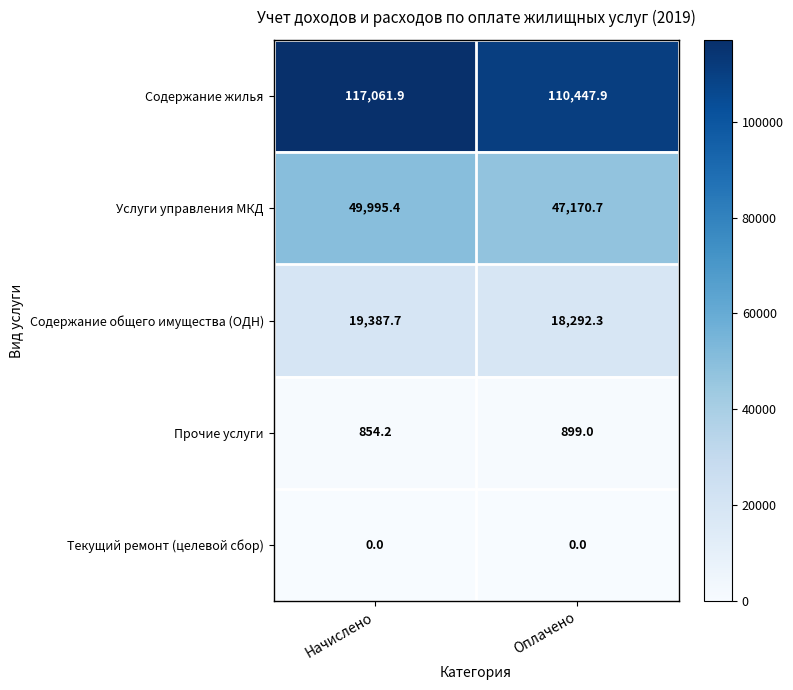

Which series has the widest spread of values?

Содержание жилья